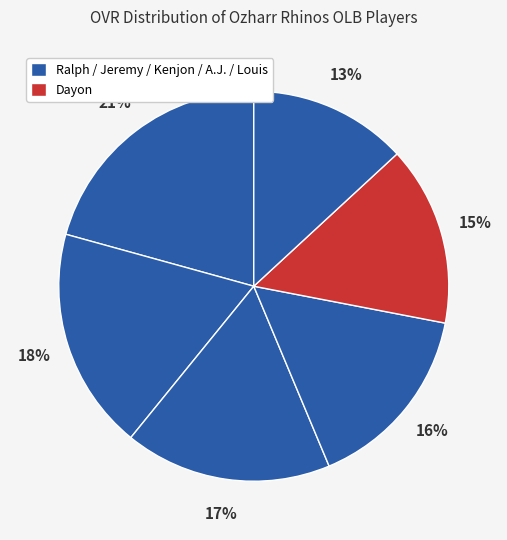

Which slice is the smallest?

Louis